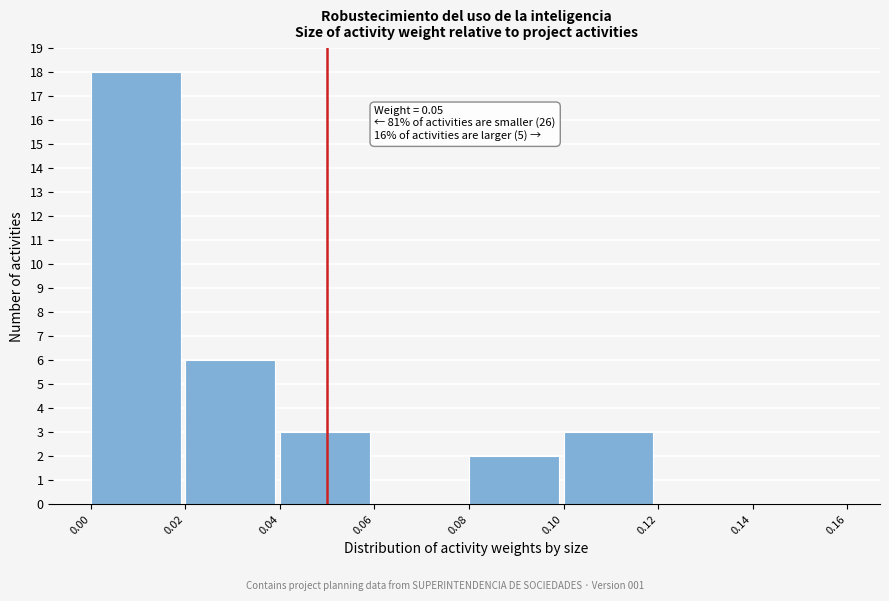

Over which range of the x-axis is the bar tallest?

0.00 to 0.02